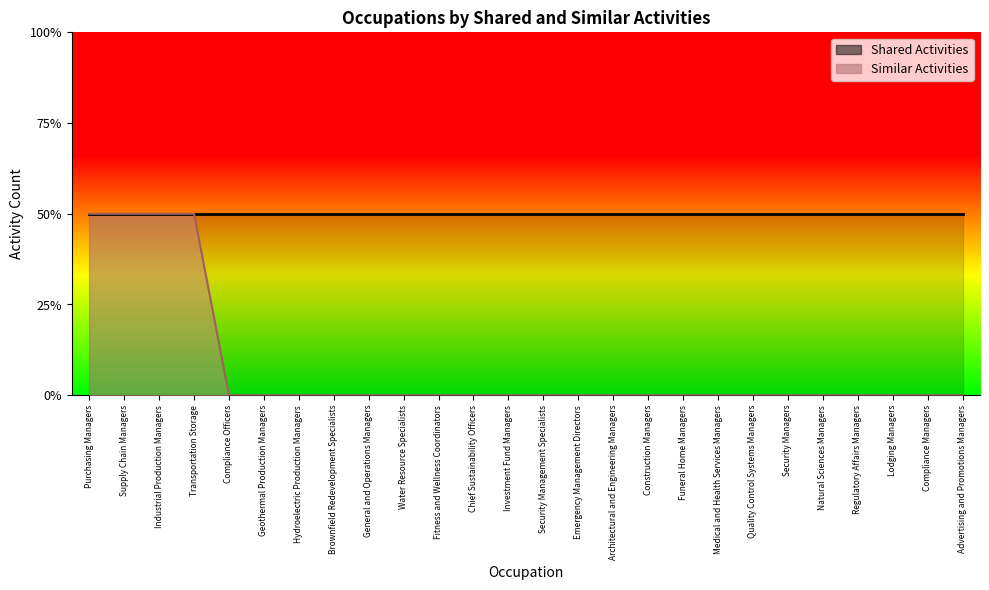

Rank the categories by value from lowest to highest.

Compliance Officers, Geothermal Production Managers, Hydroelectric Production Managers, Brownfield Redevelopment Specialists, General and Operations Managers, Water Resource Specialists, Fitness and Wellness Coordinators, Chief Sustainability Officers, Investment Fund Managers, Security Management Specialists, Emergency Management Directors, Architectural and Engineering Managers, Construction Managers, Funeral Home Managers, Medical and Health Services Managers, Quality Control Systems Managers, Security Managers, Natural Sciences Managers, Regulatory Affairs Managers, Lodging Managers, Compliance Managers, Advertising and Promotions Managers, Purchasing Managers, Supply Chain Managers, Industrial Production Managers, Transportation Storage